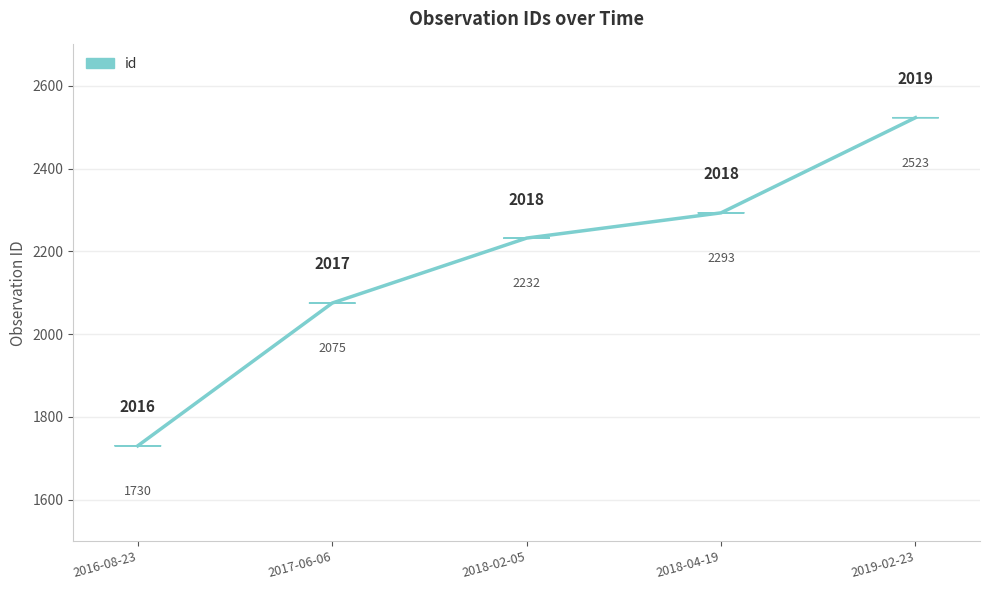

Rank the categories by value from highest to lowest.

2019-02-23, 2018-04-19, 2018-02-05, 2017-06-06, 2016-08-23